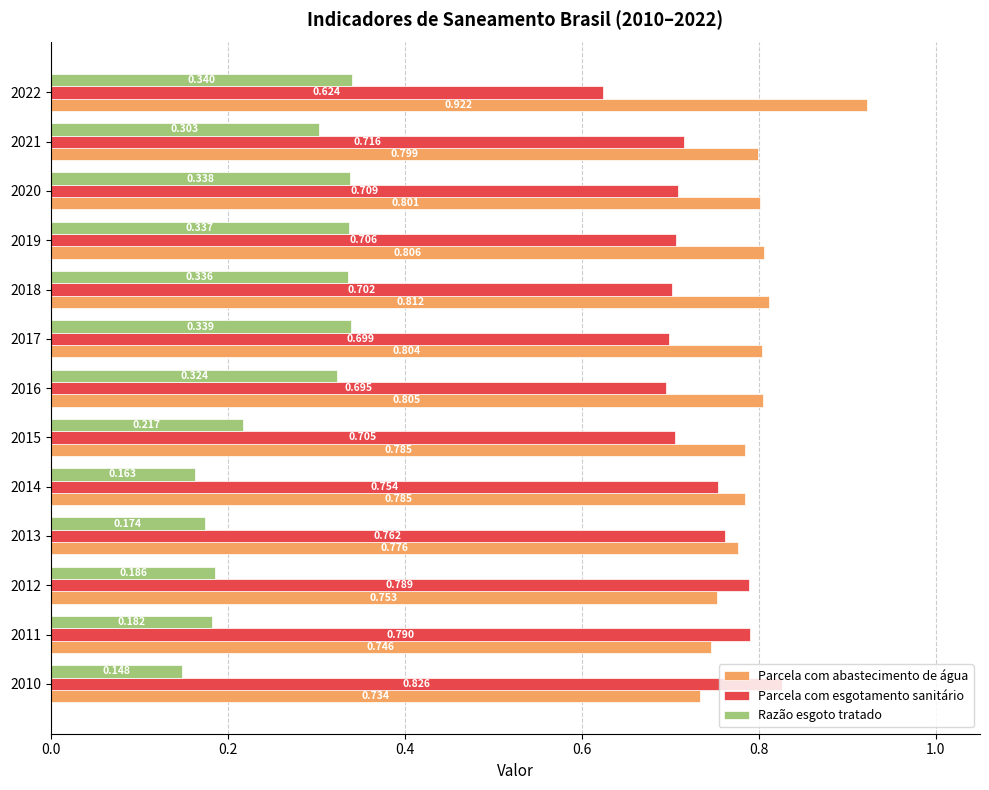

Which series has the widest spread of values?

Parcela com esgotamento sanitário